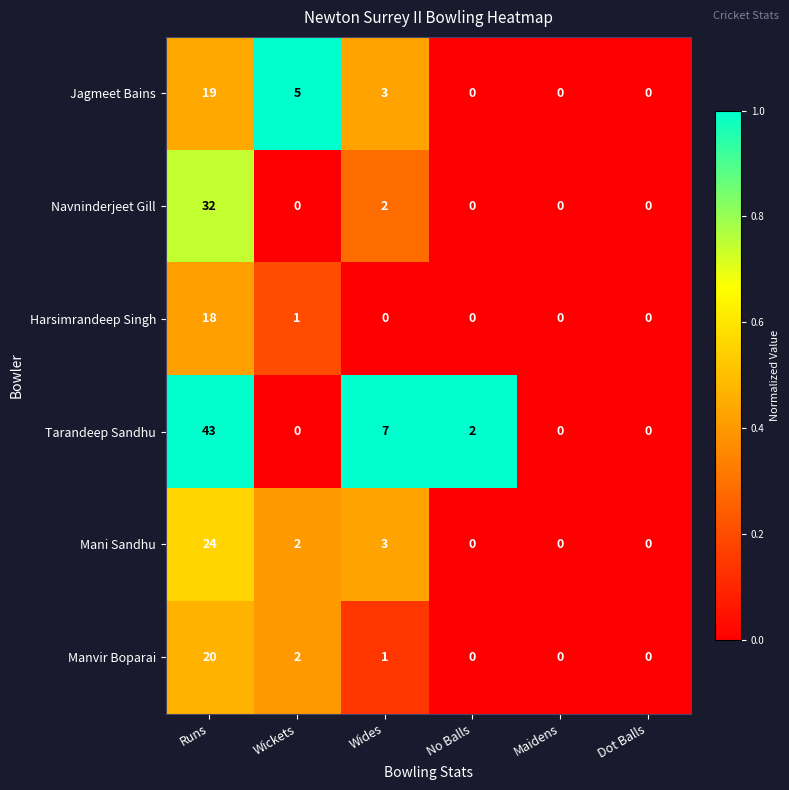

The Harsimrandeep Singh series shows 30 at Runs. True or false?

False